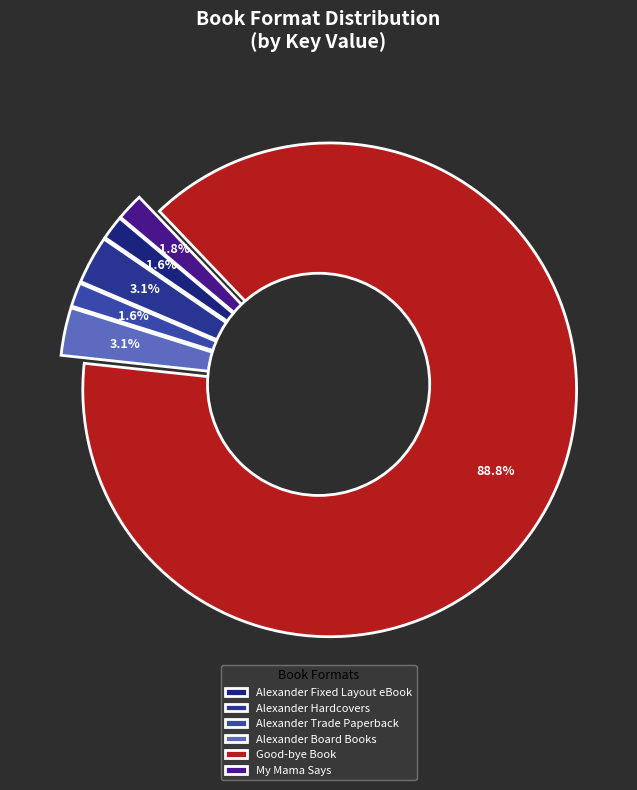

What is the smallest slice in the pie chart?

Fixed Layout eBook